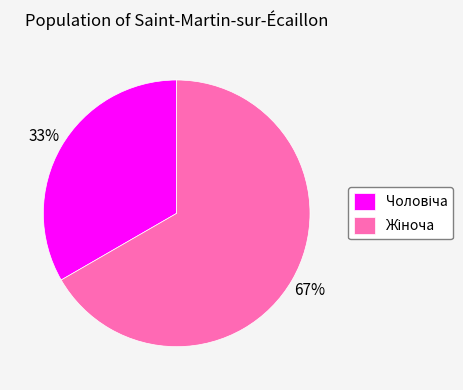

Is there a majority slice in this chart?

Yes